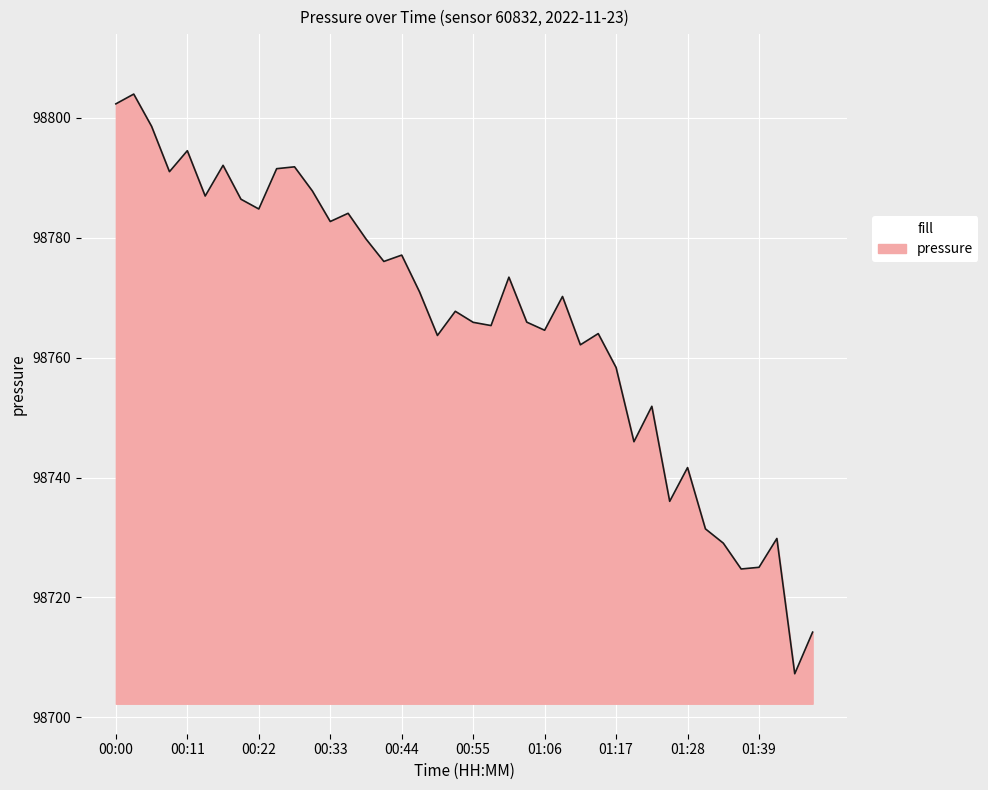

What is the difference between the maximum and minimum values?

96.7